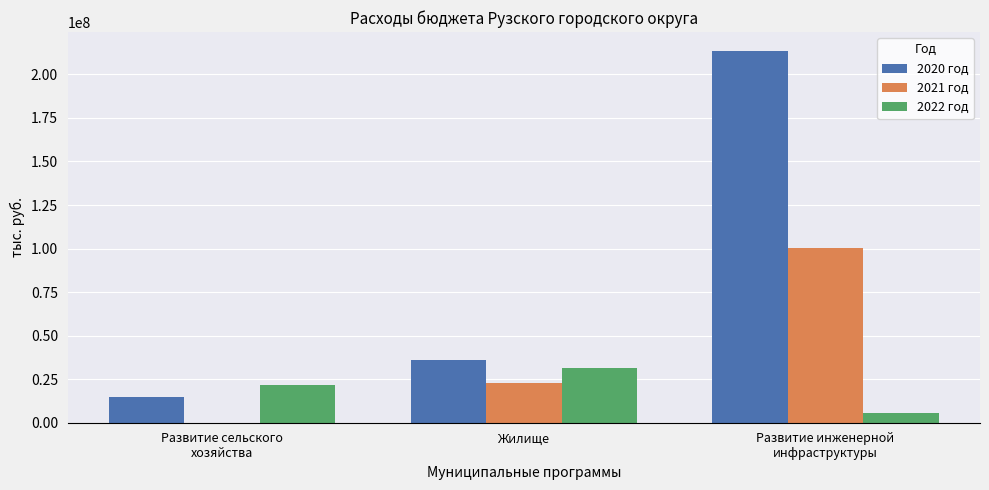

Read the 2022 год value at Жилище.

31531000.0